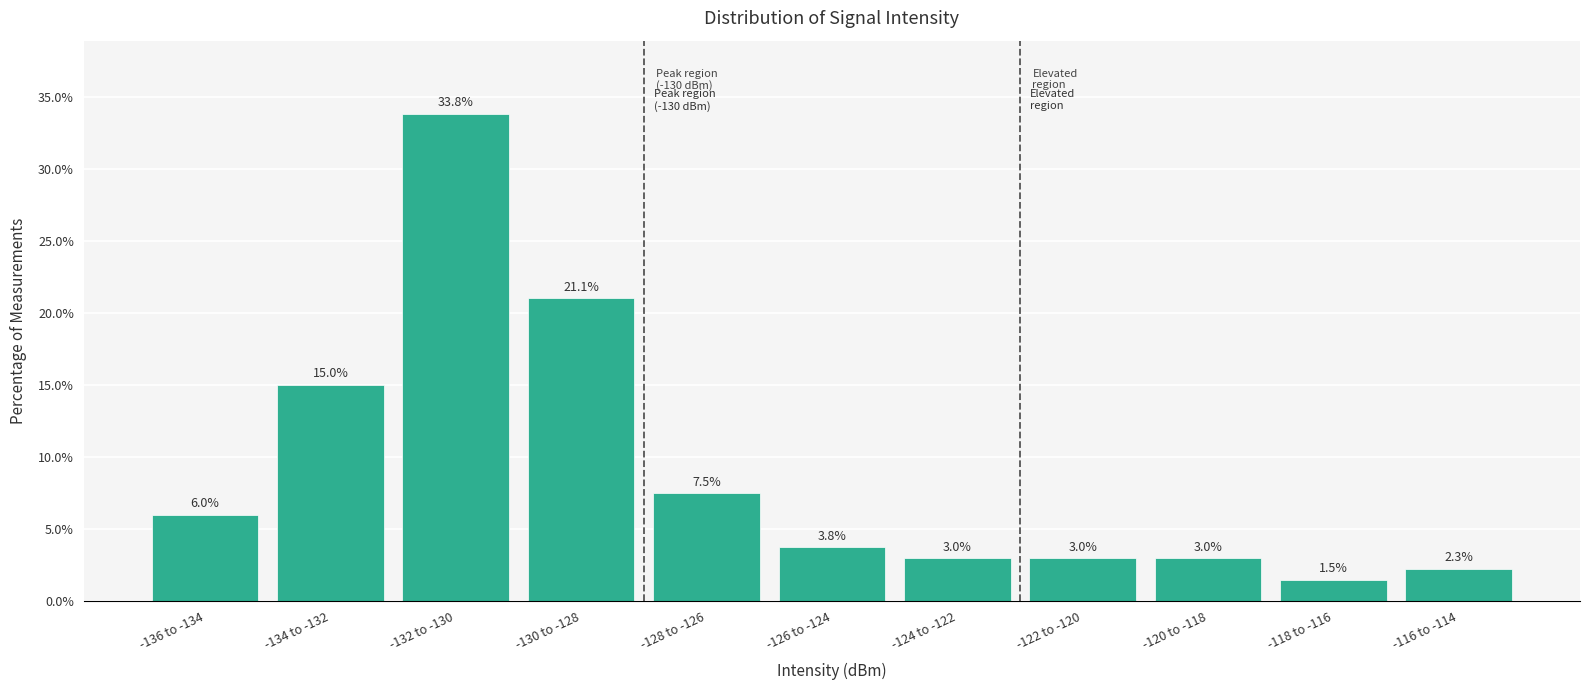

Reading left to right, what are all the values shown in this chart?

-136 to -134=6.0	-134 to -132=15.0	-132 to -130=33.8	-130 to -128=21.1	-128 to -126=7.5	-126 to -124=3.8	-124 to -122=3.0	-122 to -120=3.0	-120 to -118=3.0	-118 to -116=1.5	-116 to -114=2.3